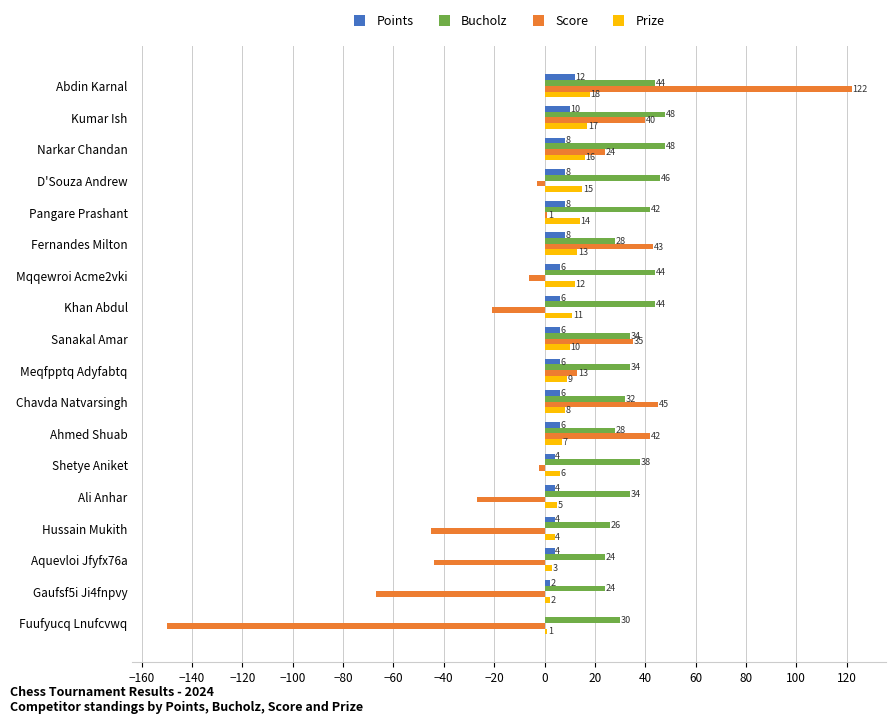

What is the average value of the Prize series?

10